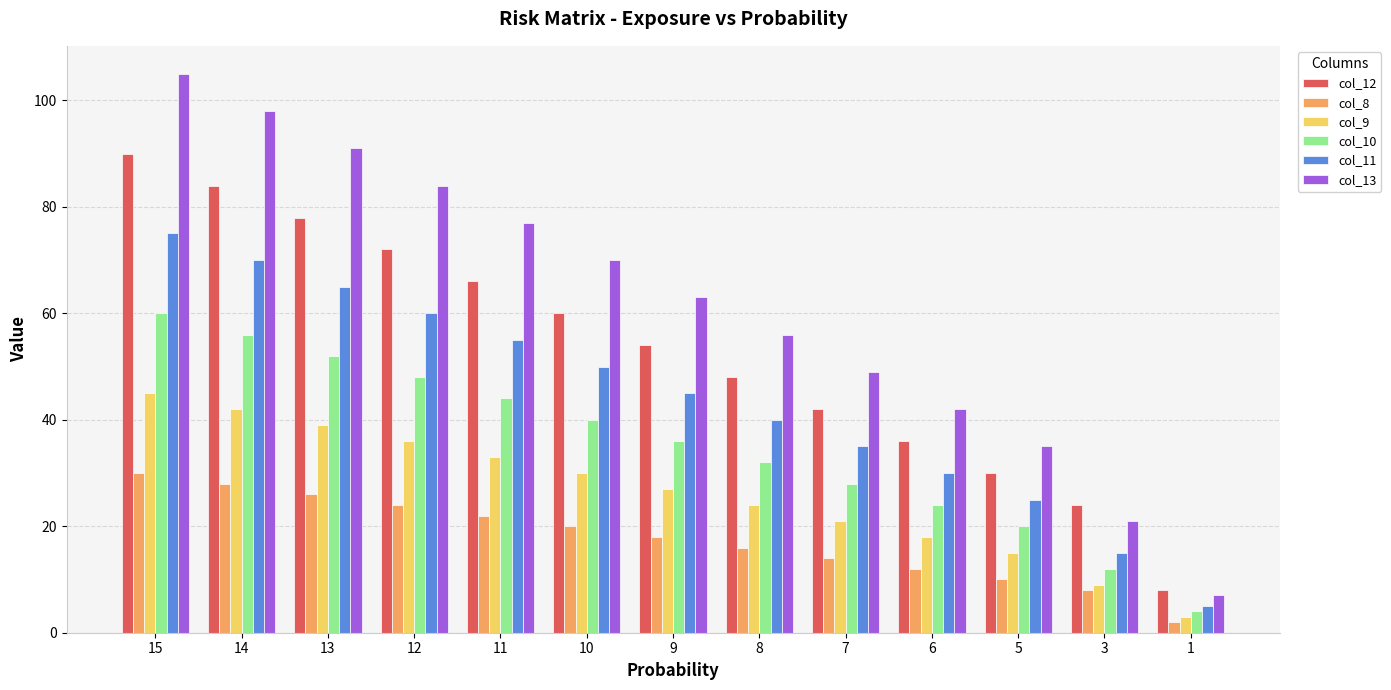

True or false: col_11 has a value of 22 at 8.

False